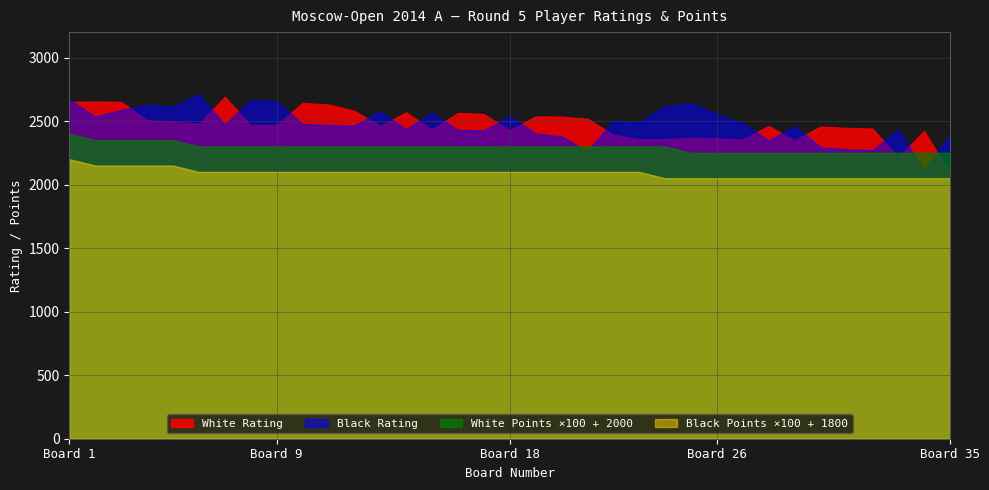

What is the sum of the Black Points values at 25 and 26?

5.0